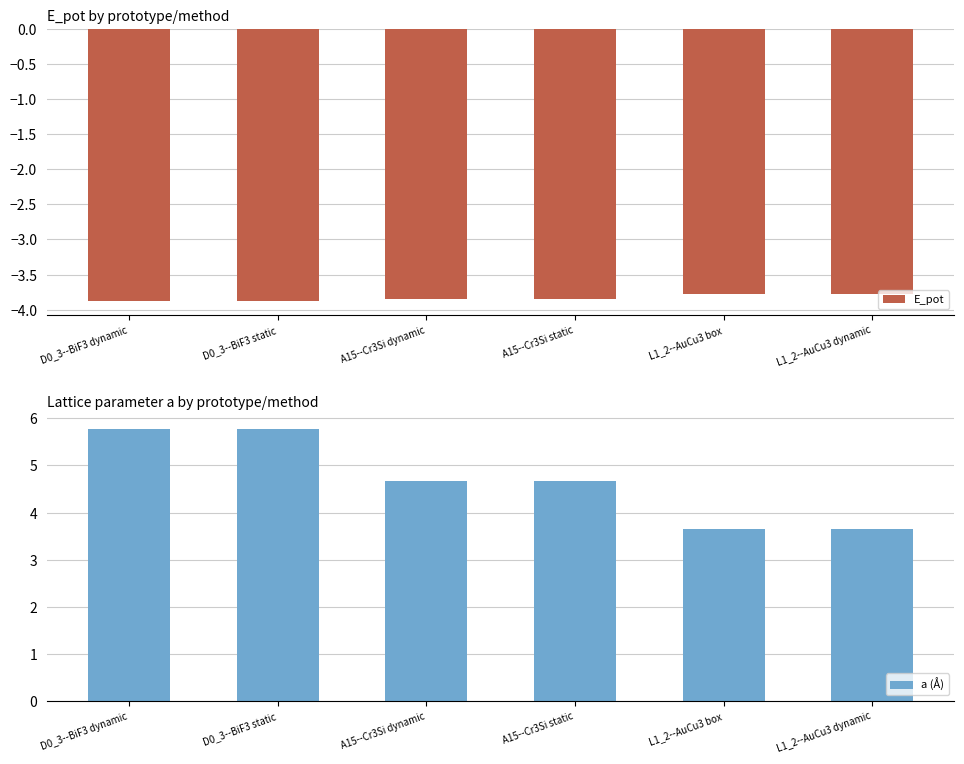

How many categories are shown in the chart?

6